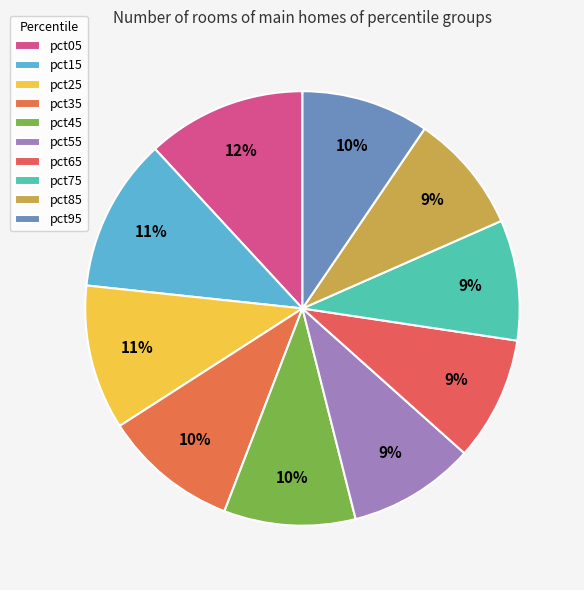

What percentage is the pct55 slice, to the nearest percent?

9%